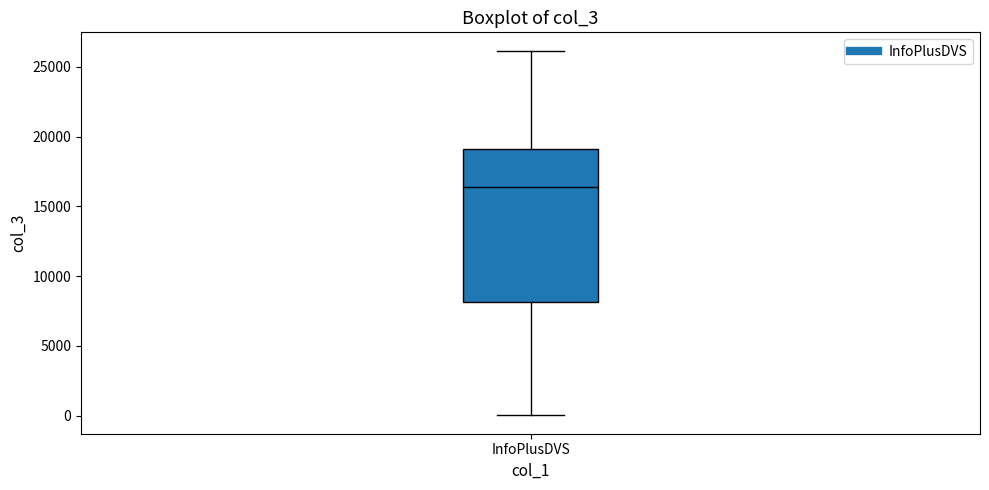

Transcribe this box plot: give where the median line is, the range the box spans, and where the two whiskers end, as read against the y-axis. The values are not printed on the chart, so give them approximately, as read against the axis.

median 16500, box 8000 to 19000, whiskers 0 to 26000